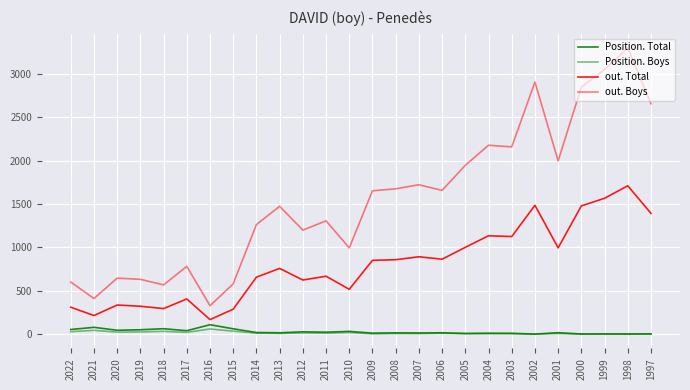

Does the chart have visible grid lines?

Yes